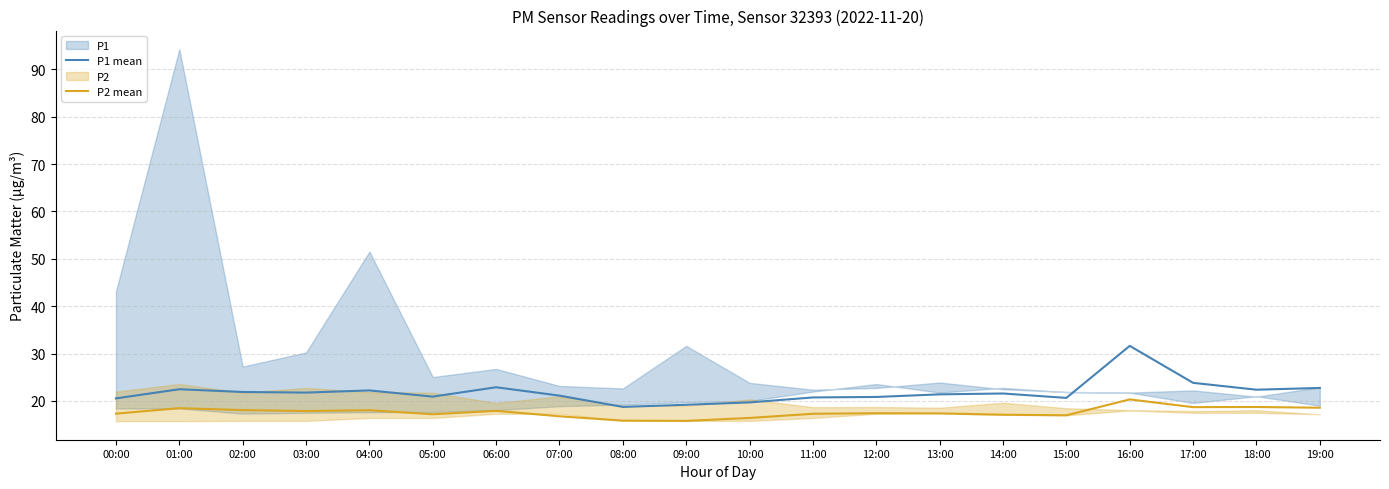

True or false: P2 mean and P1 mean cross at least once.

False